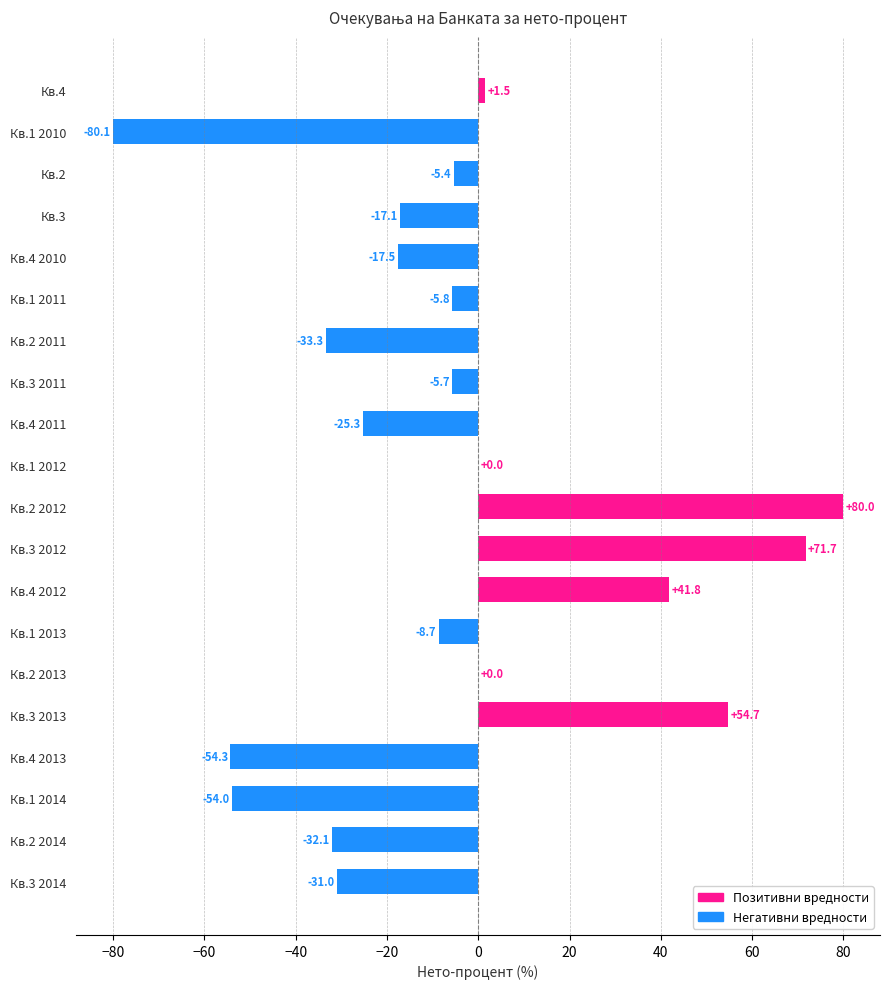

Count the number of data series in this chart.

1